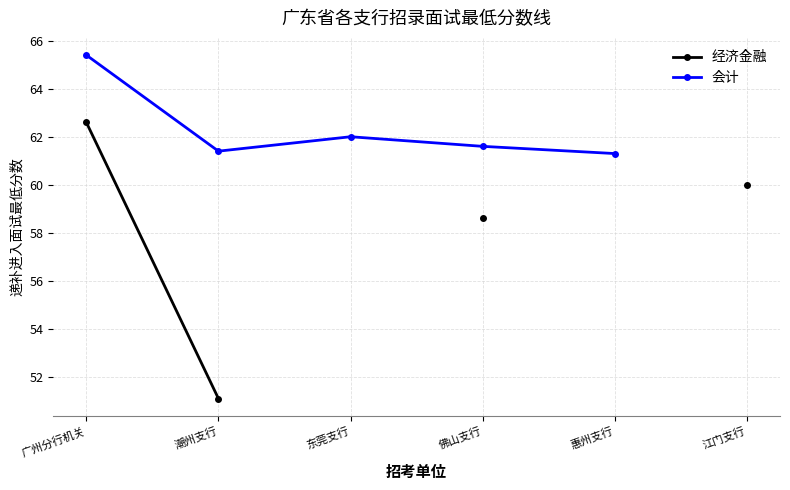

True or false: 经济金融 and 会计 cross at least once.

False